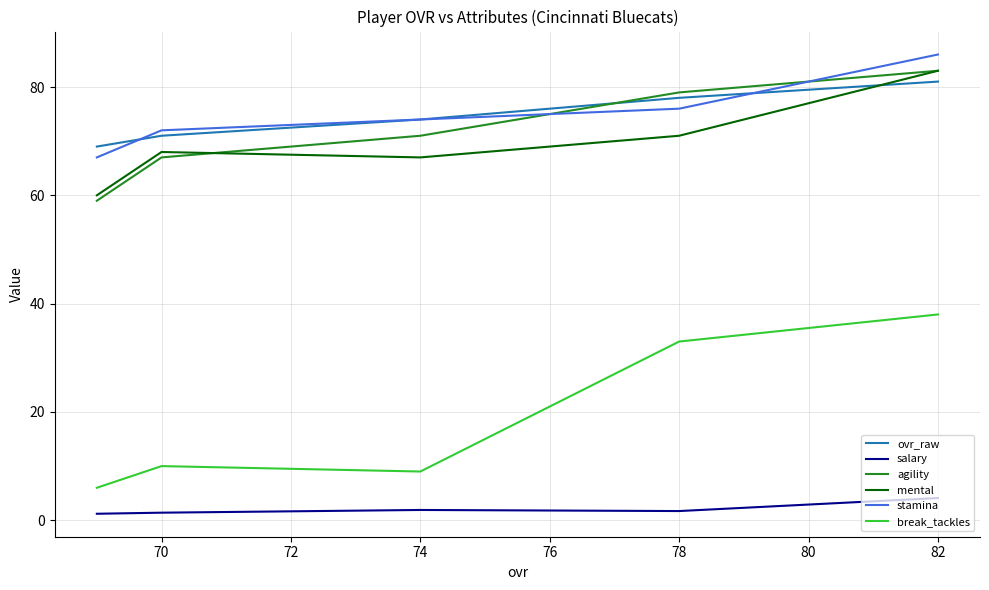

Does the chart have visible grid lines?

Yes